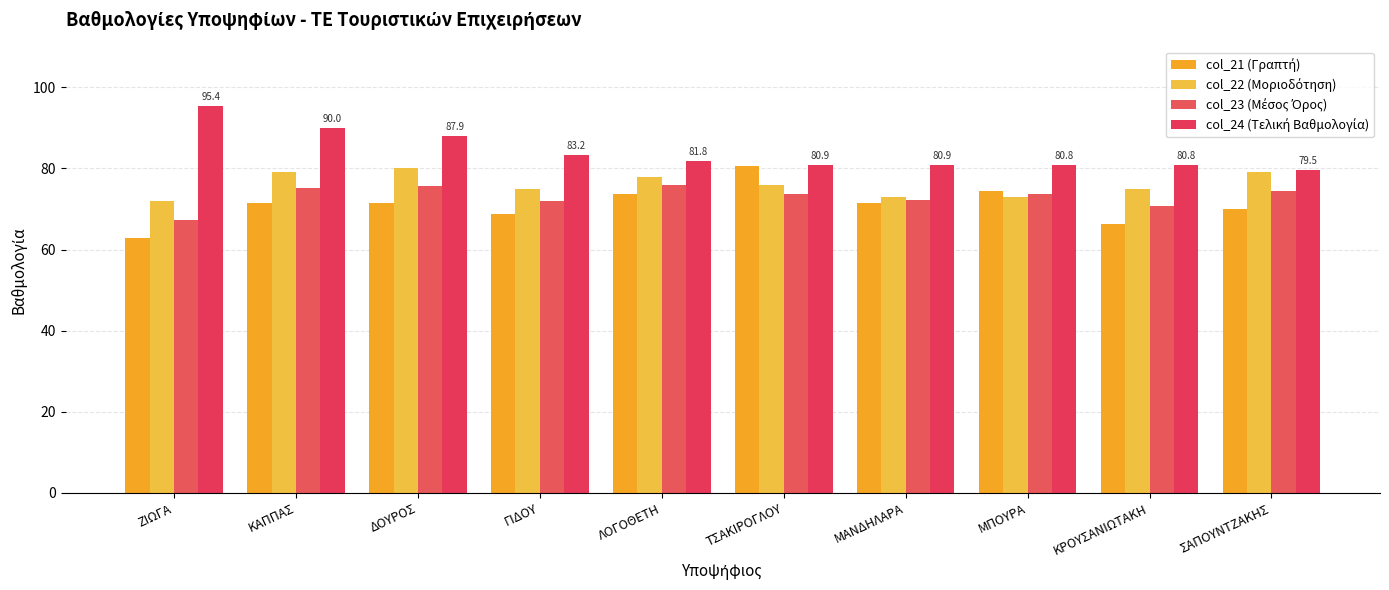

What is the minimum value shown in the chart?

62.8